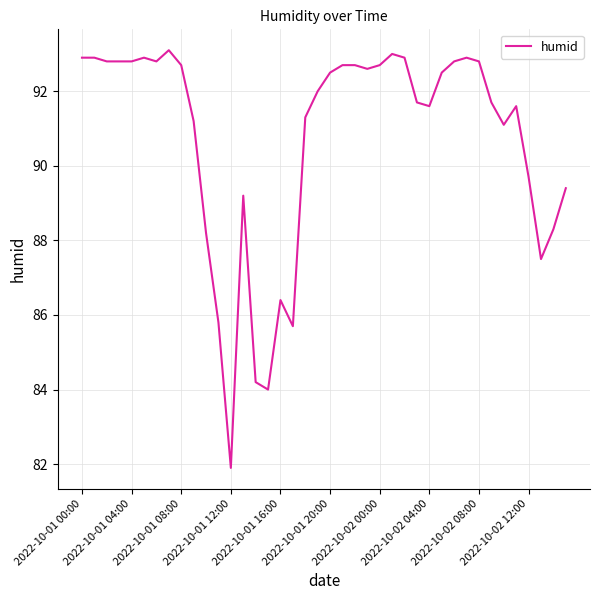

What is the difference between the maximum and minimum values?

11.2